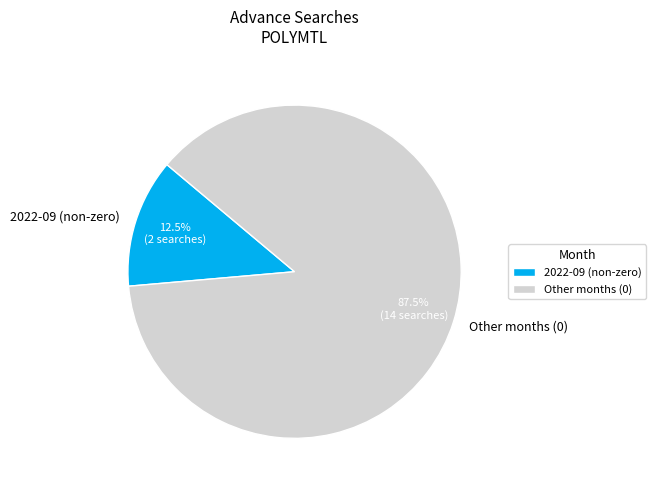

Count the number of slices in the pie.

2